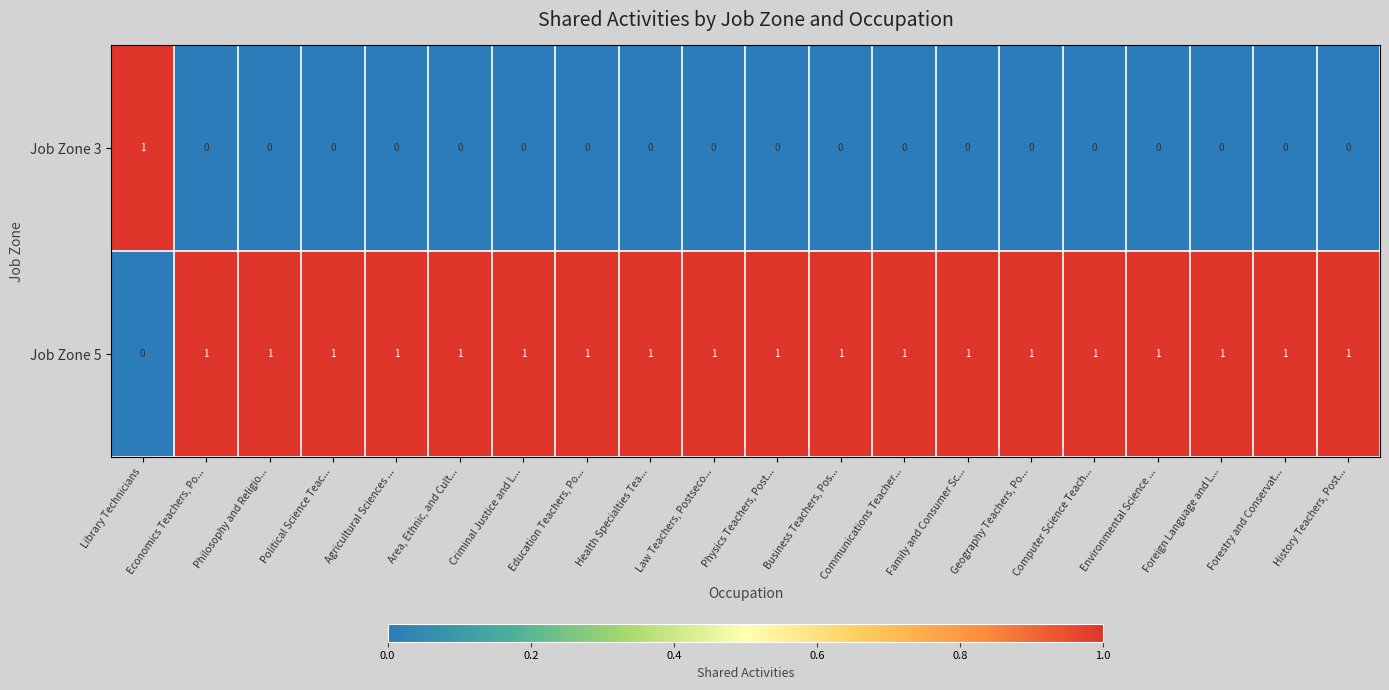

True or false: Job Zone 3 has a value of 0 at Business Teachers, Pos....

True